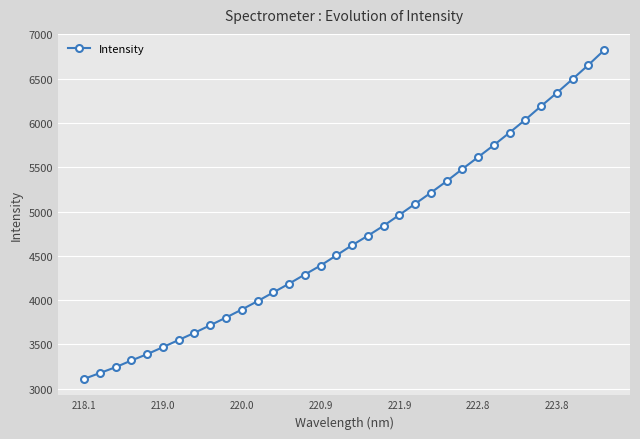

What is the difference between the maximum and minimum values?

3710.3